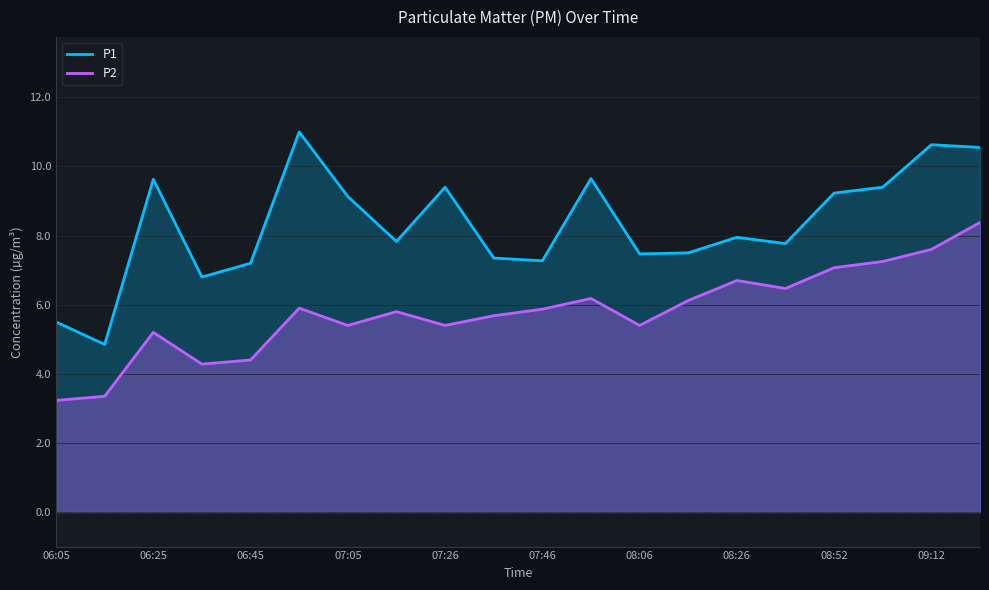

What is the difference between the maximum and minimum values in the P1 series?

6.2